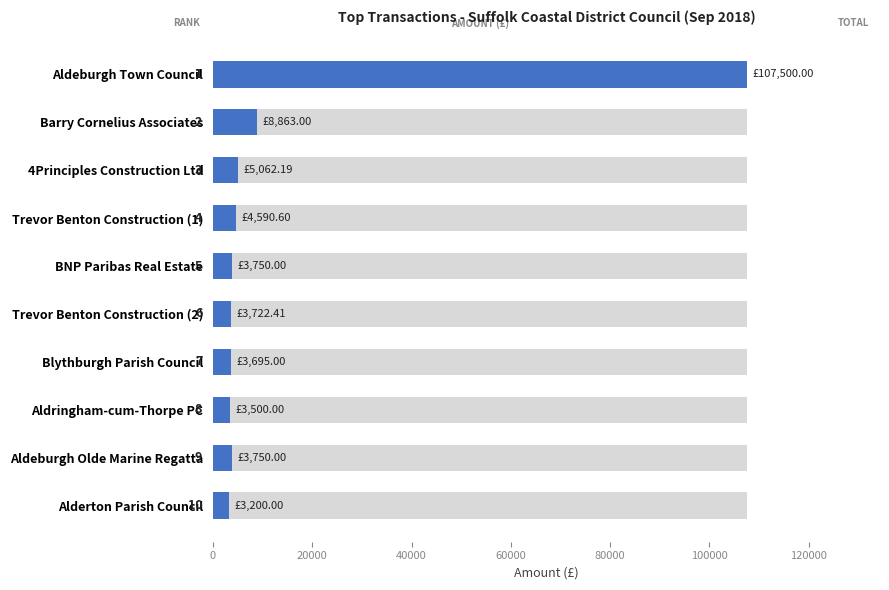

Is it true that the value at Trevor Benton Construction (2) is 1947.0?

False